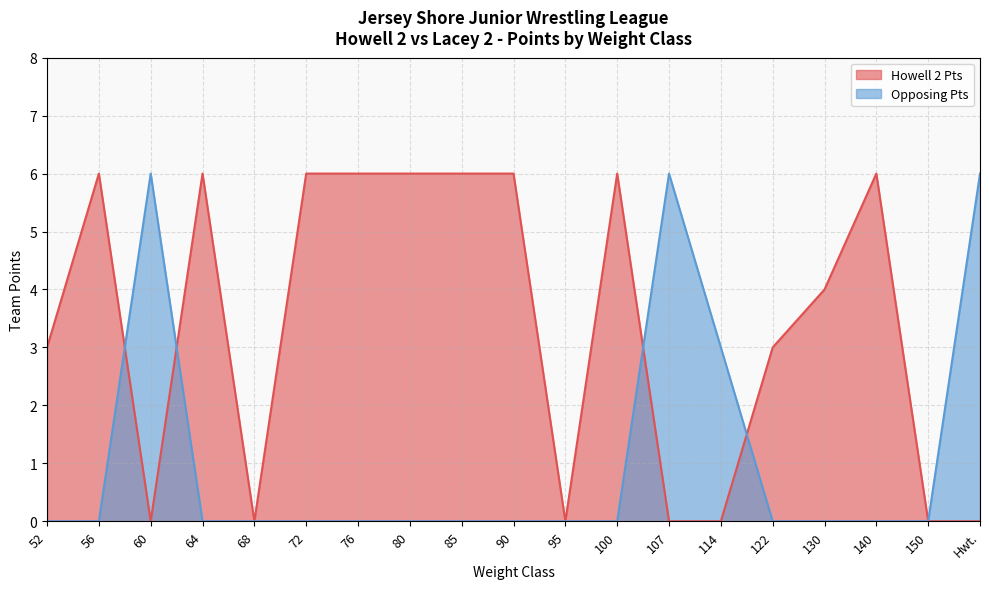

After their last crossing, which series has the higher values: Opposing Pts or Howell 2 Pts?

Howell 2 Pts